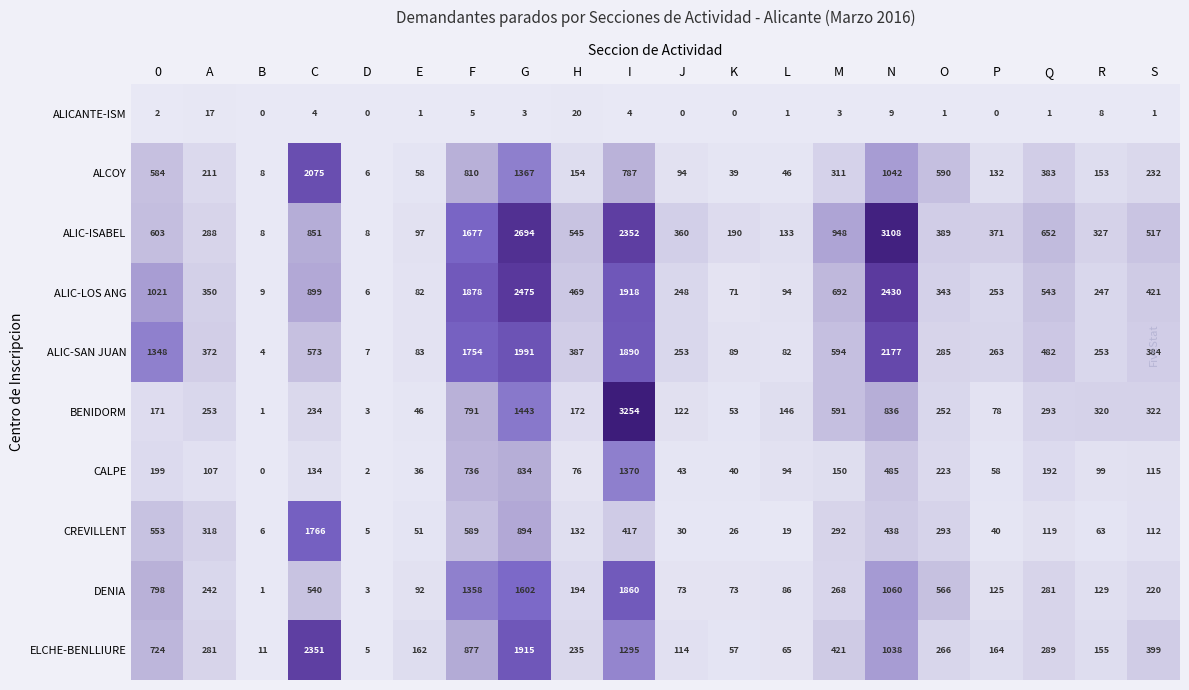

Which category has the highest value in the ELCHE-BENLLIURE series?

C